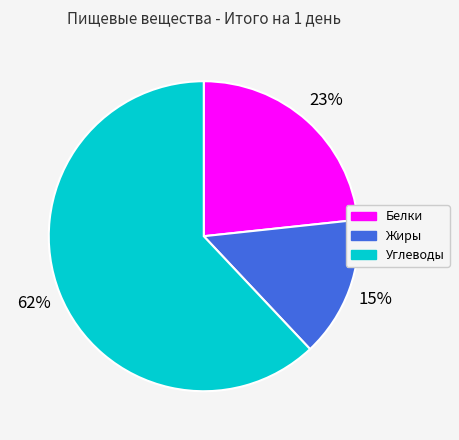

How many slices are in this pie chart?

3